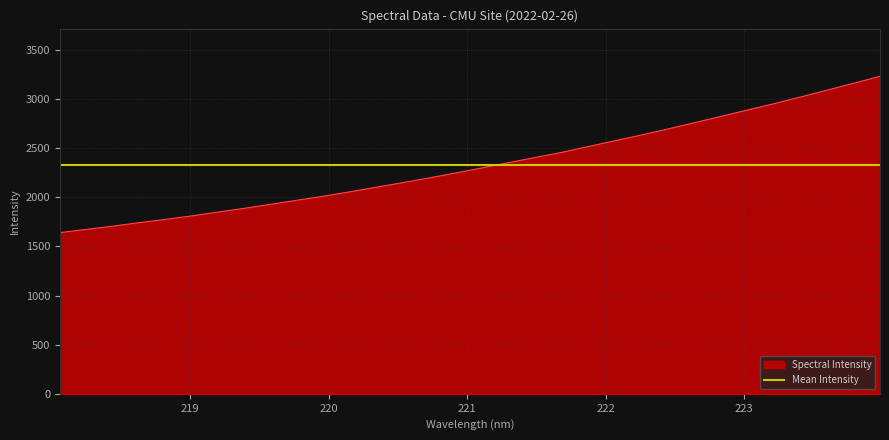

What is the change in value from 219.0156 to 220.1623?

+246.1